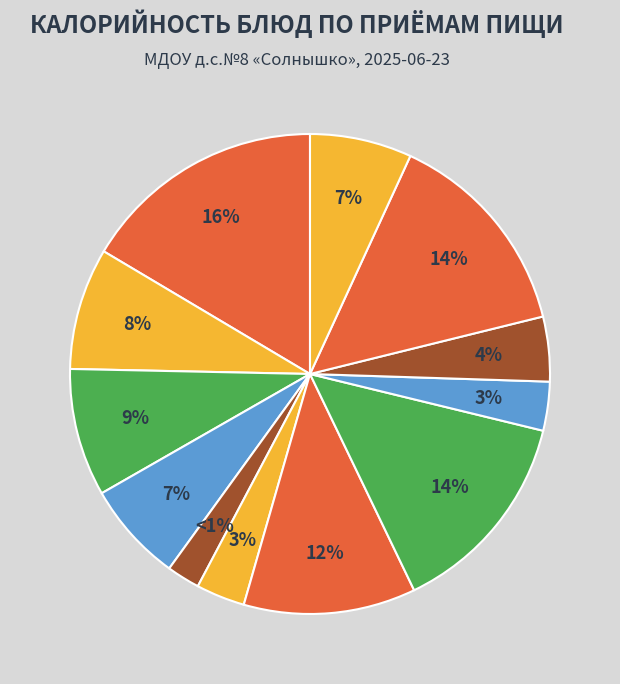

To the nearest percent, what is the difference between the largest and smallest slice percentages?

14%